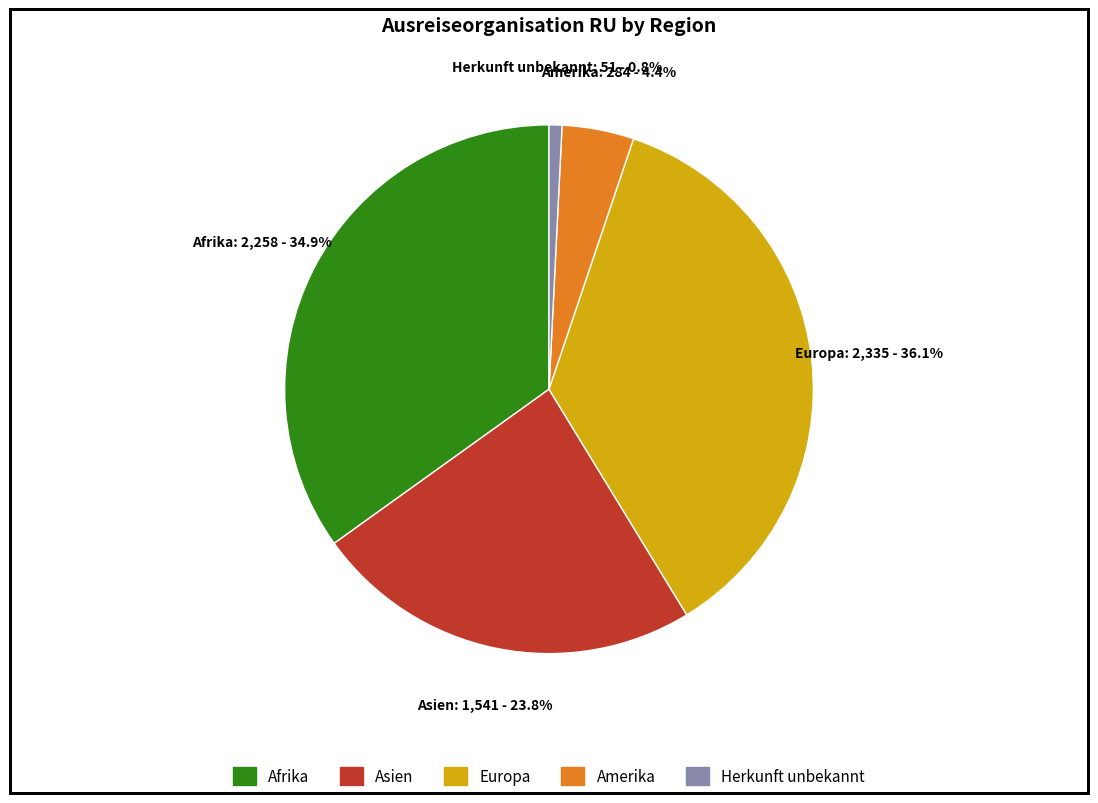

Is there a majority slice in this chart?

No